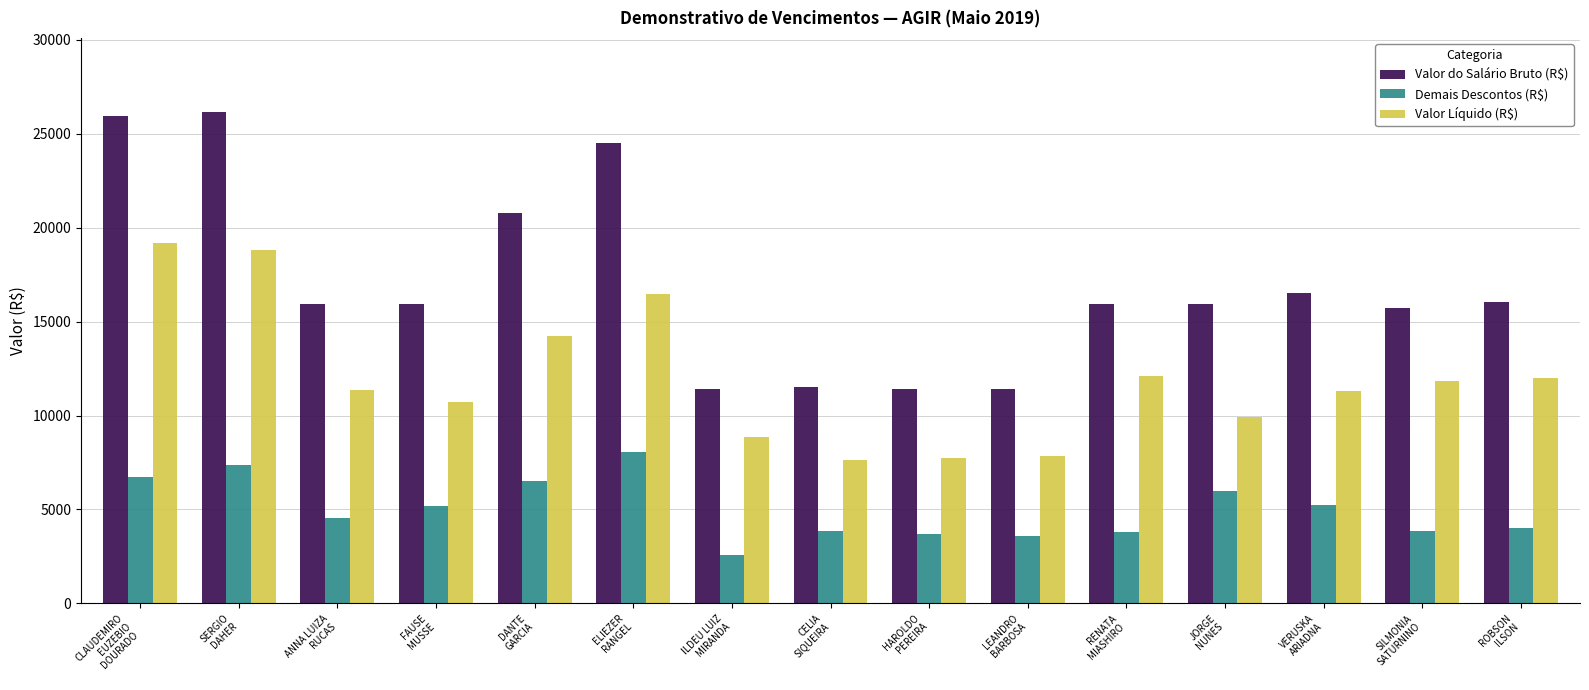

List the series in order of their overall mean, lowest first.

Demais Descontos (R$), Valor Líquido (R$), Valor do Salário Bruto (R$)